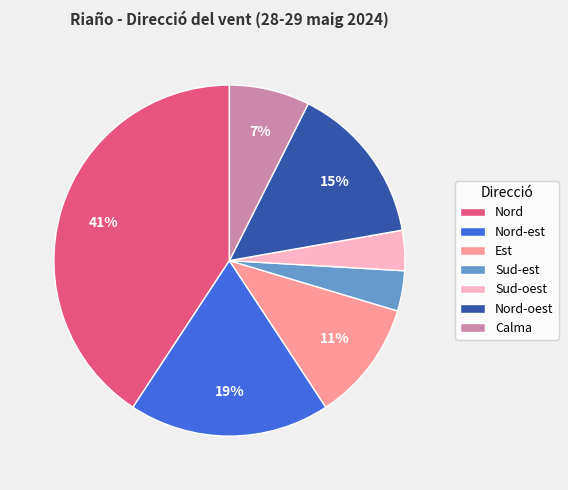

To the nearest percent, what portion does Nord-oest represent?

15%